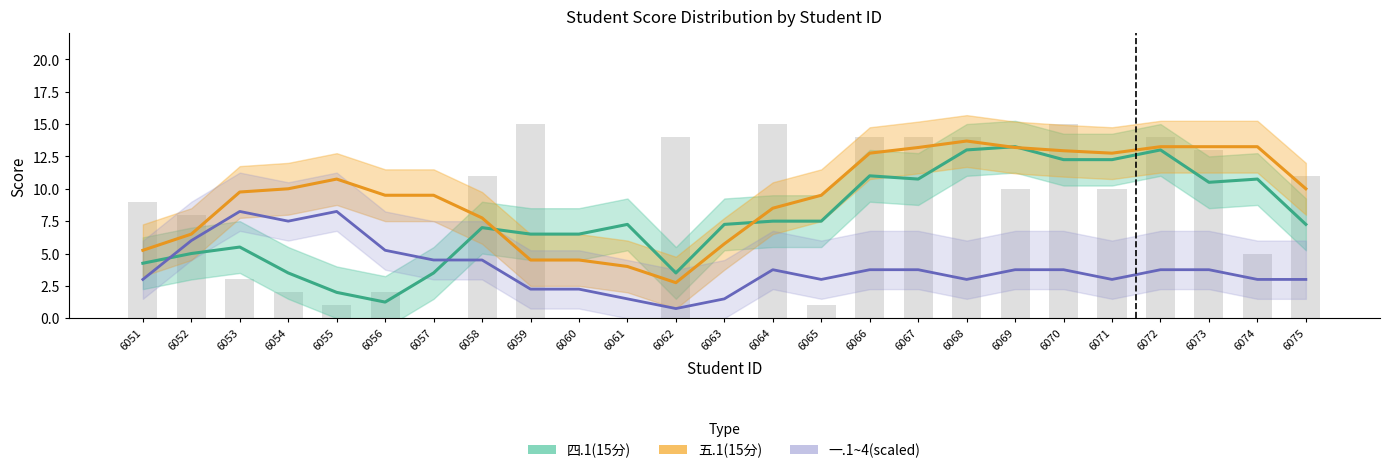

Reading right to left, what are all the values shown in this chart?

四.1(15分): 6075=7.2	6074=10.8	6073=10.5	6072=13.0	6071=12.2	6070=12.2	6069=13.2	6068=13.0	6067=10.8	6066=11.0	6065=7.5	6064=7.5	6063=7.2	6062=3.5	6061=7.2	6060=6.5	6059=6.5	6058=7.0	6057=3.5	6056=1.2	6055=2.0	6054=3.5	6053=5.5	6052=5.0	6051=4.2
五.1(15分): 6075=10.0	6074=13.2	6073=13.2	6072=13.2	6071=12.8	6070=12.9	6069=13.2	6068=13.7	6067=13.2	6066=12.8	6065=9.5	6064=8.5	6063=5.8	6062=2.8	6061=4.0	6060=4.5	6059=4.5	6058=7.8	6057=9.5	6056=9.5	6055=10.8	6054=10.0	6053=9.8	6052=6.5	6051=5.2
一.1~4(scaled): 6075=3.0	6074=3.0	6073=3.8	6072=3.8	6071=3.0	6070=3.8	6069=3.8	6068=3.0	6067=3.8	6066=3.8	6065=3.0	6064=3.8	6063=1.5	6062=0.8	6061=1.5	6060=2.2	6059=2.2	6058=4.5	6057=4.5	6056=5.2	6055=8.2	6054=7.5	6053=8.2	6052=6.0	6051=3.0